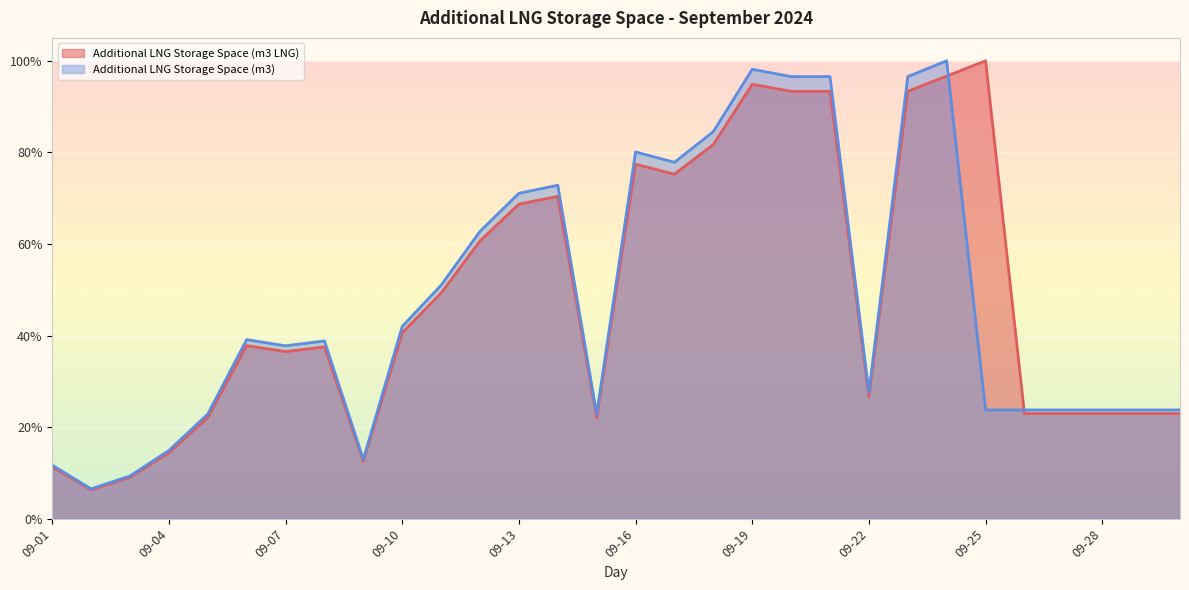

Which label corresponds to the smallest value in the chart?

2024-09-02